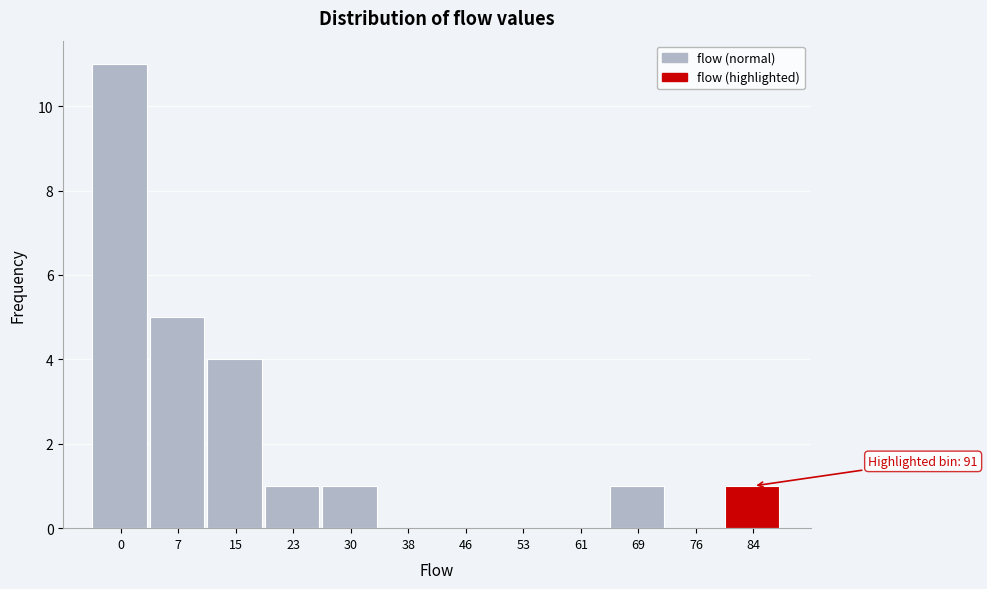

Reading left to right, extract all data points from this chart.

0=11	7=5	15=4	23=1	30=1	38=0	46=0	53=0	61=0	69=1	76=0	84=1